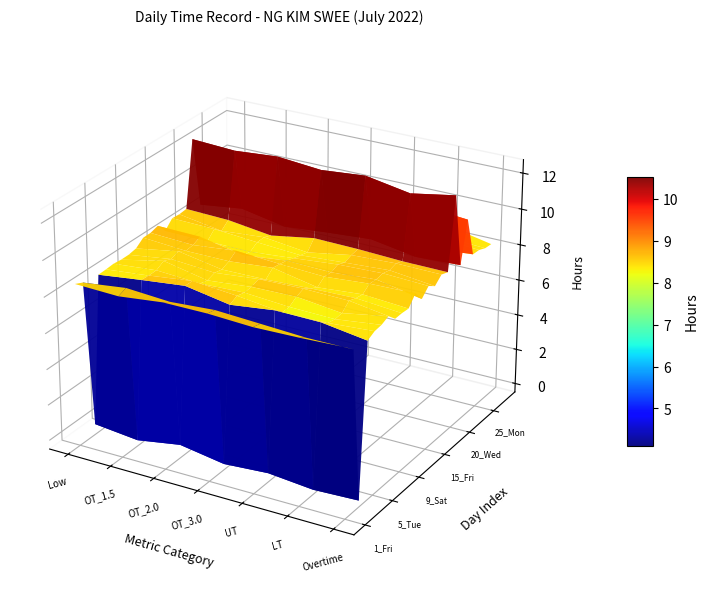

At which label does 1_Fri reach its minimum?

Low